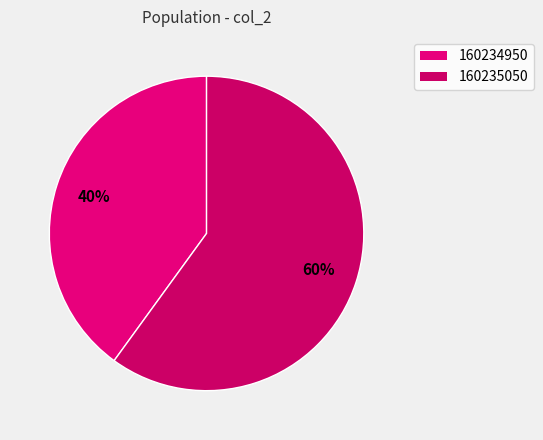

Which category has the smallest portion of the pie?

160234950